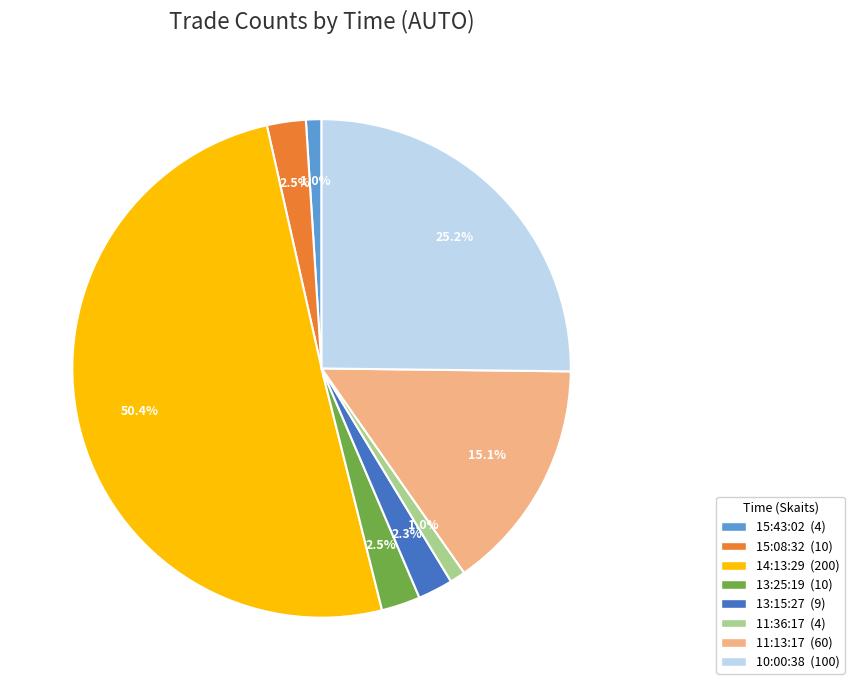

Which has a higher value, 15:43:02 or 11:13:17?

11:13:17